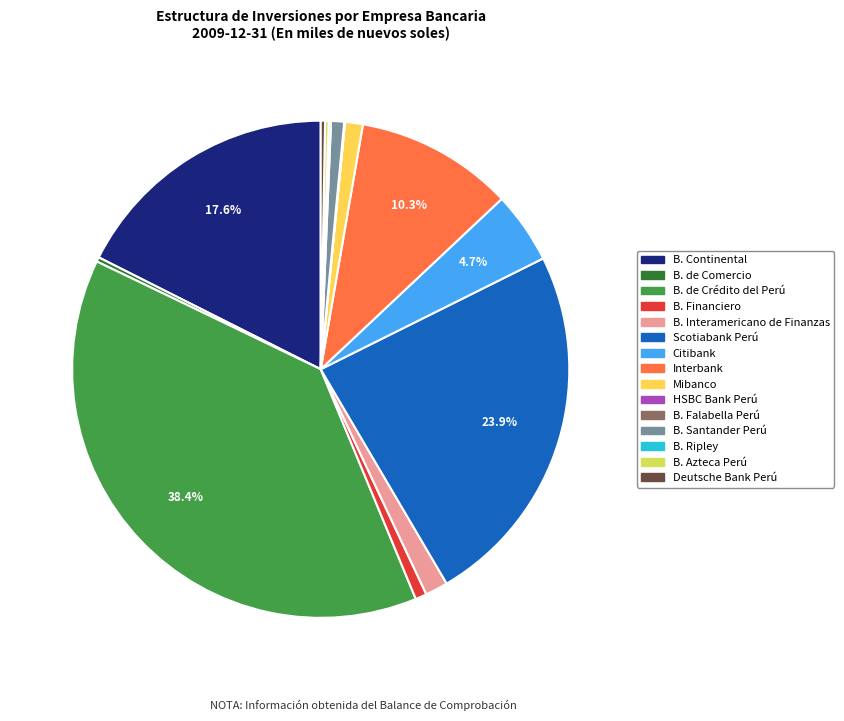

Do Deutsche Bank Perú and B. Financiero together represent more than half of the pie?

No